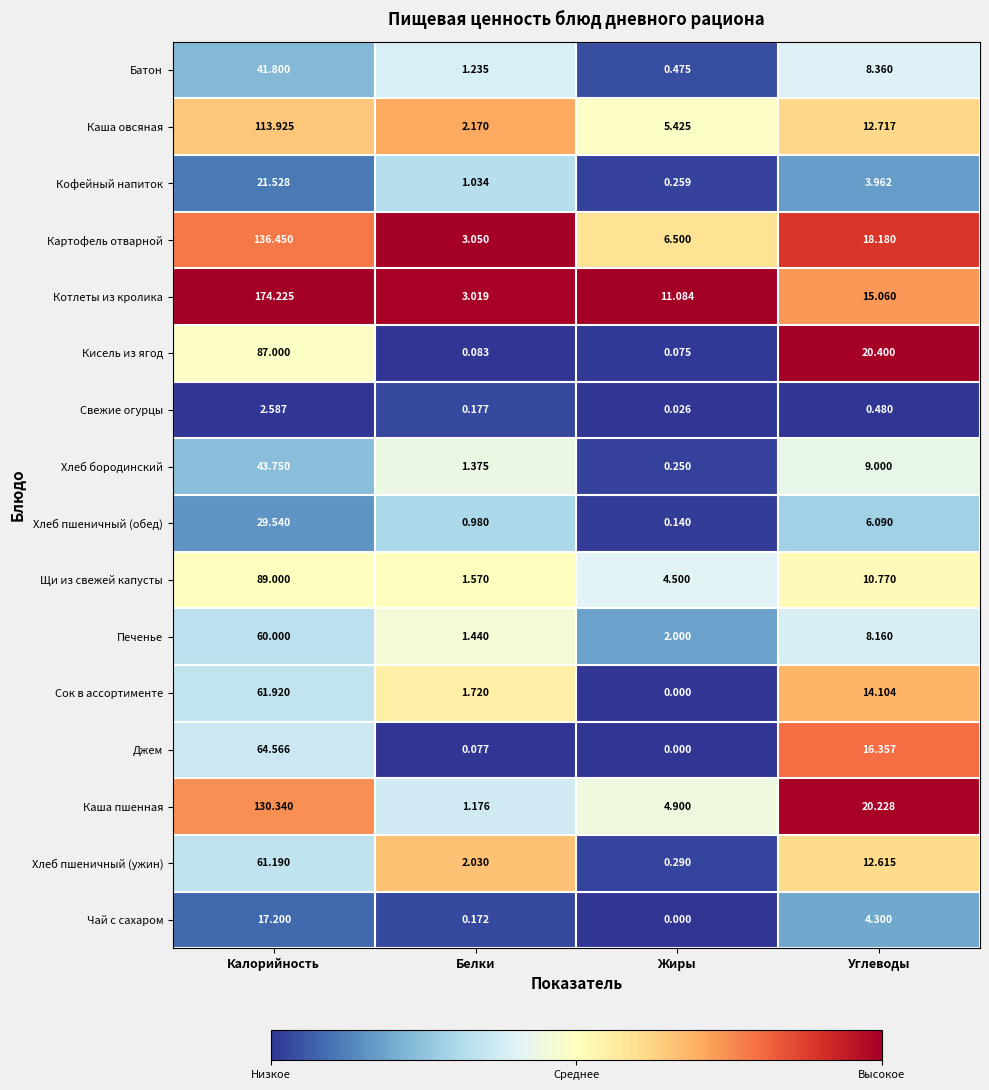

At which label does Кисель из ягод reach its minimum?

Жиры